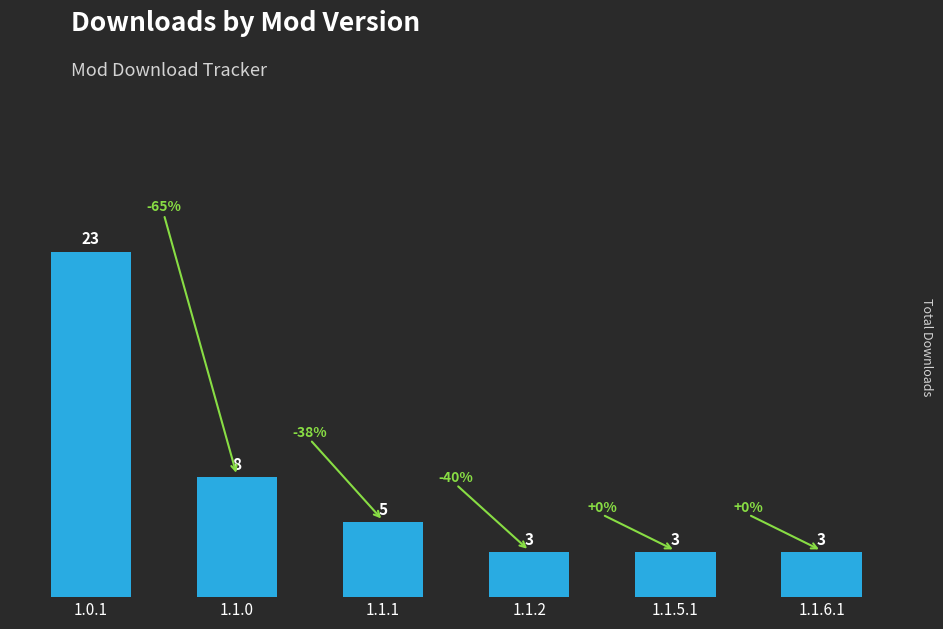

Reading left to right, what are all the values shown in this chart?

23	8	5	3	3	3